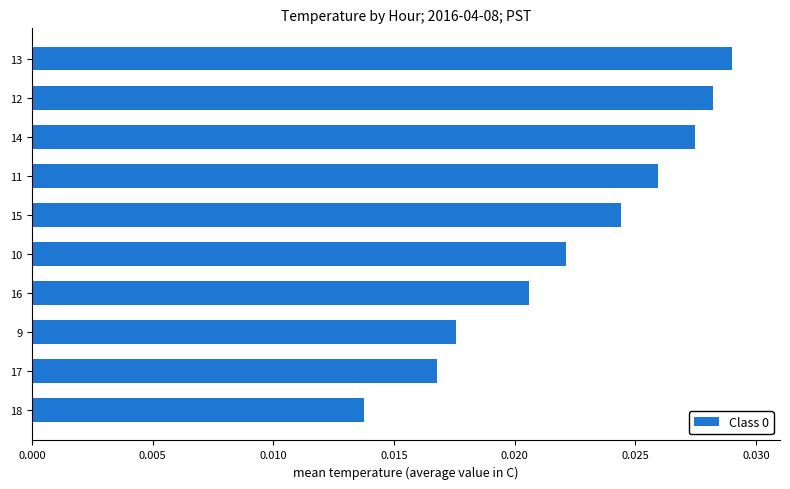

Which has a higher value, 18 or 16?

16